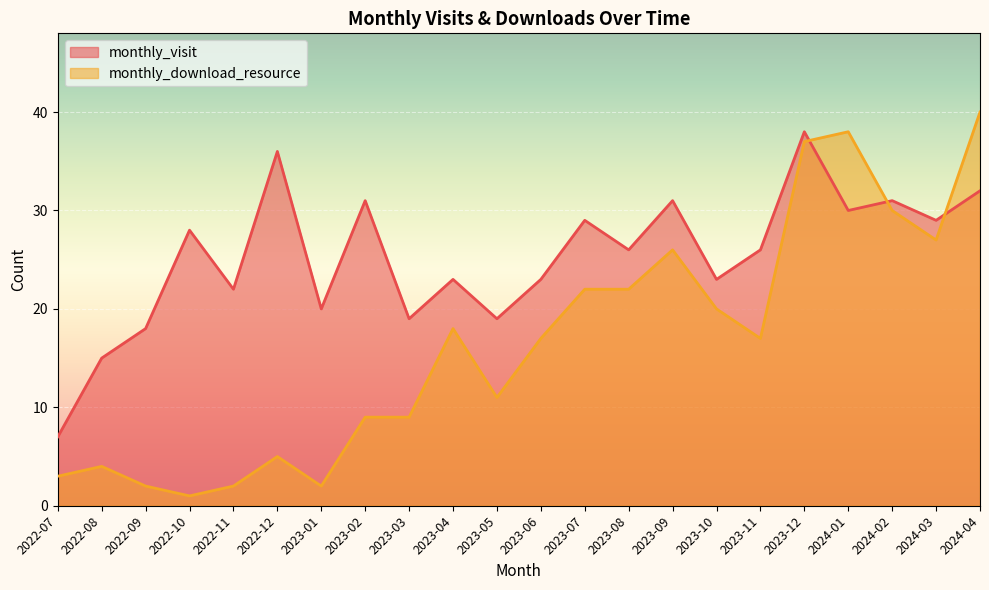

Which series has the widest spread of values?

monthly_download_resource